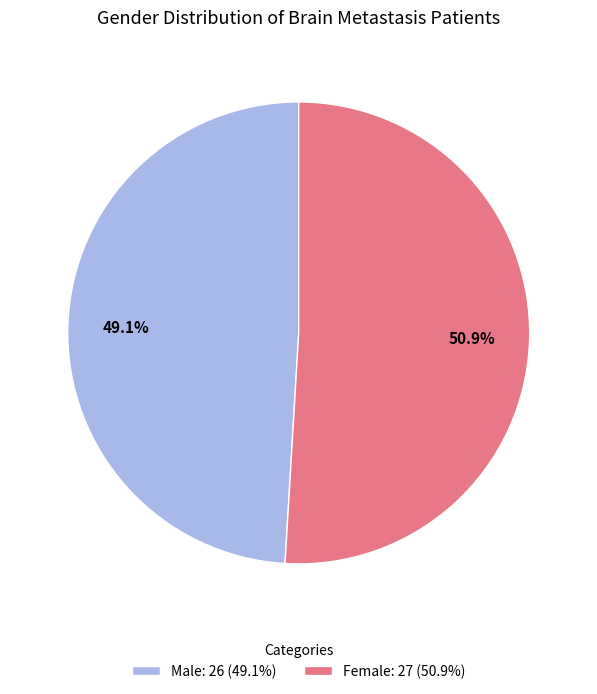

What is the total percentage of Female and Male?

100.0%